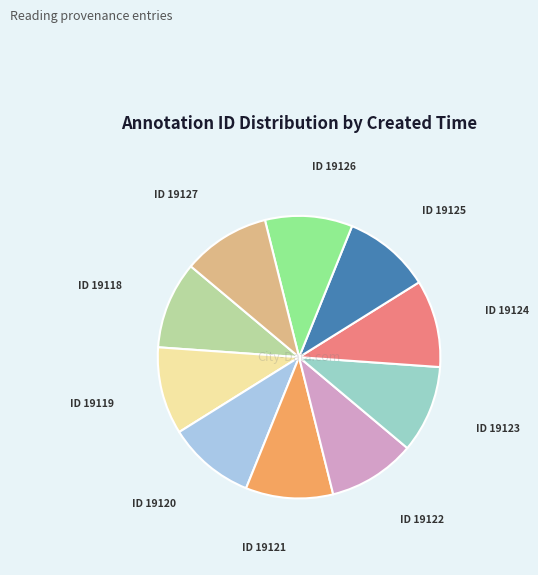

The ID 19123 slice represents 10% of the pie. True or false?

True